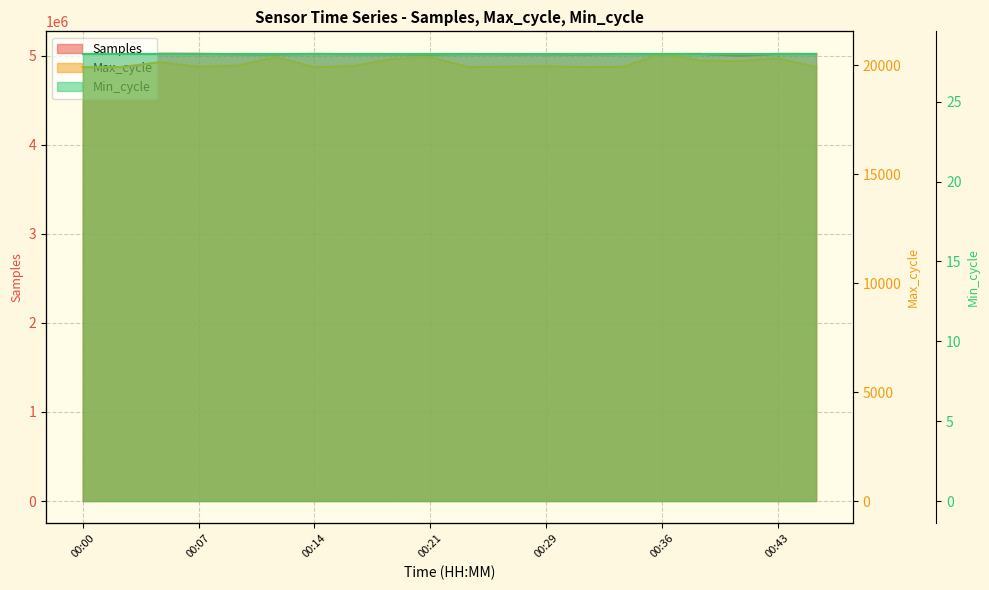

What are all the series names shown in the legend?

Samples line, Max_cycle line, Min_cycle line